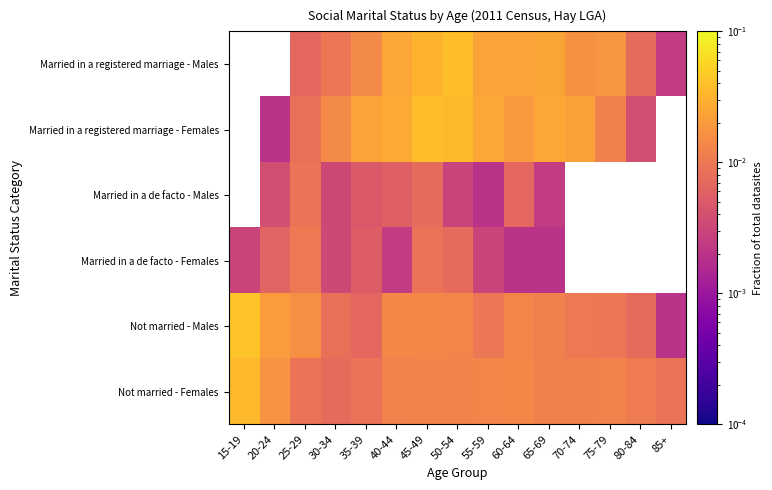

List the series in order of their peak value, highest first.

Not married - Males, Married in a registered marriage - Males, Married in a registered marriage - Females, Not married - Females, Married in a de facto - Females, Married in a de facto - Males